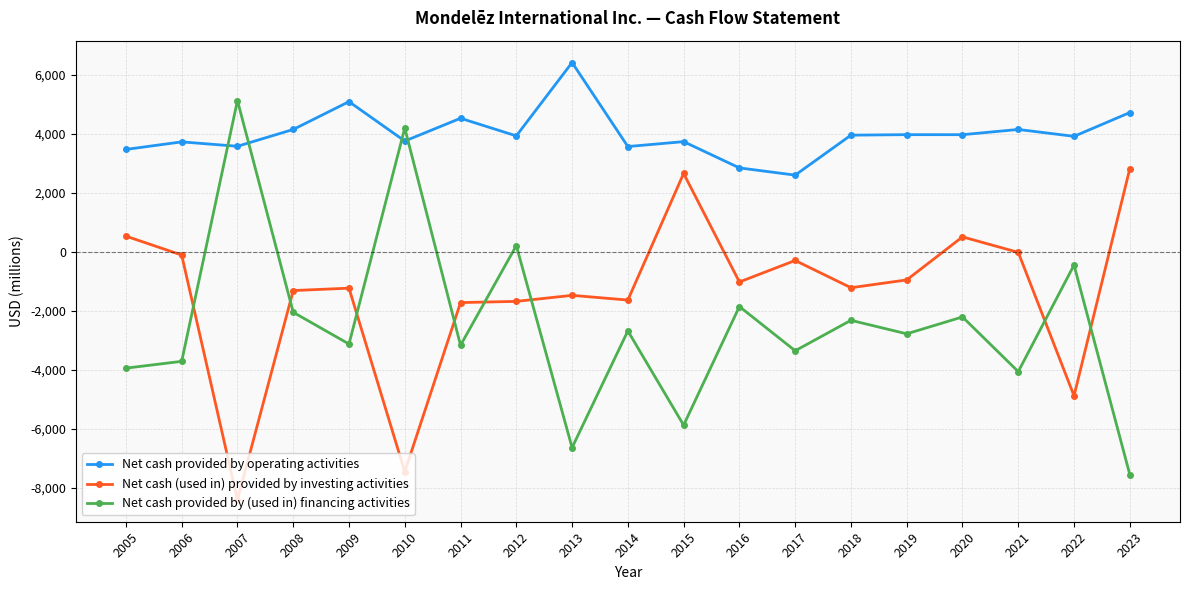

What are all the series names shown in the legend?

Net cash provided by operating activities, Net cash (used in) provided by investing activities, Net cash provided by (used in) financing activities